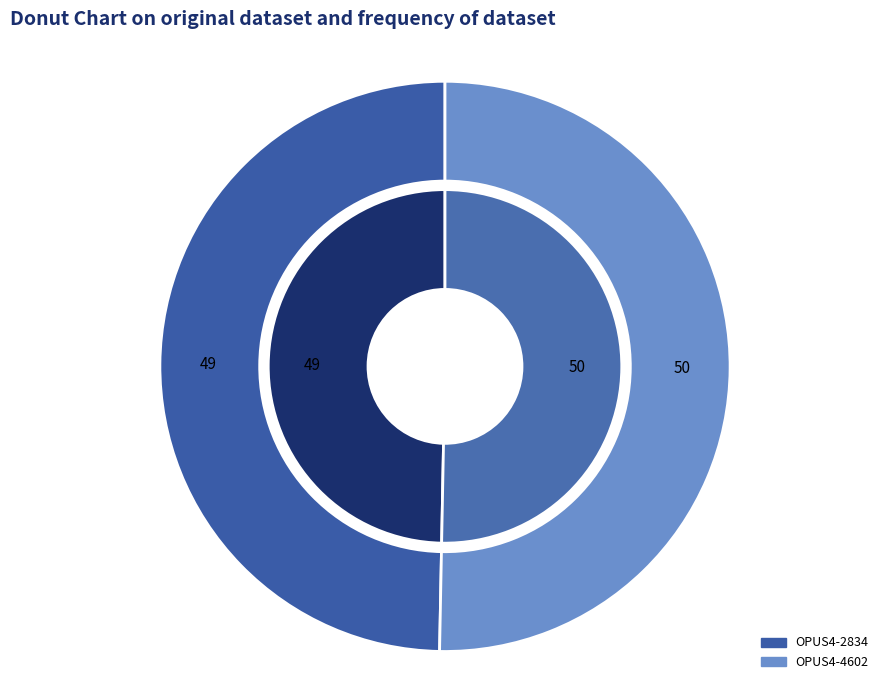

How many segments does this pie chart have?

2